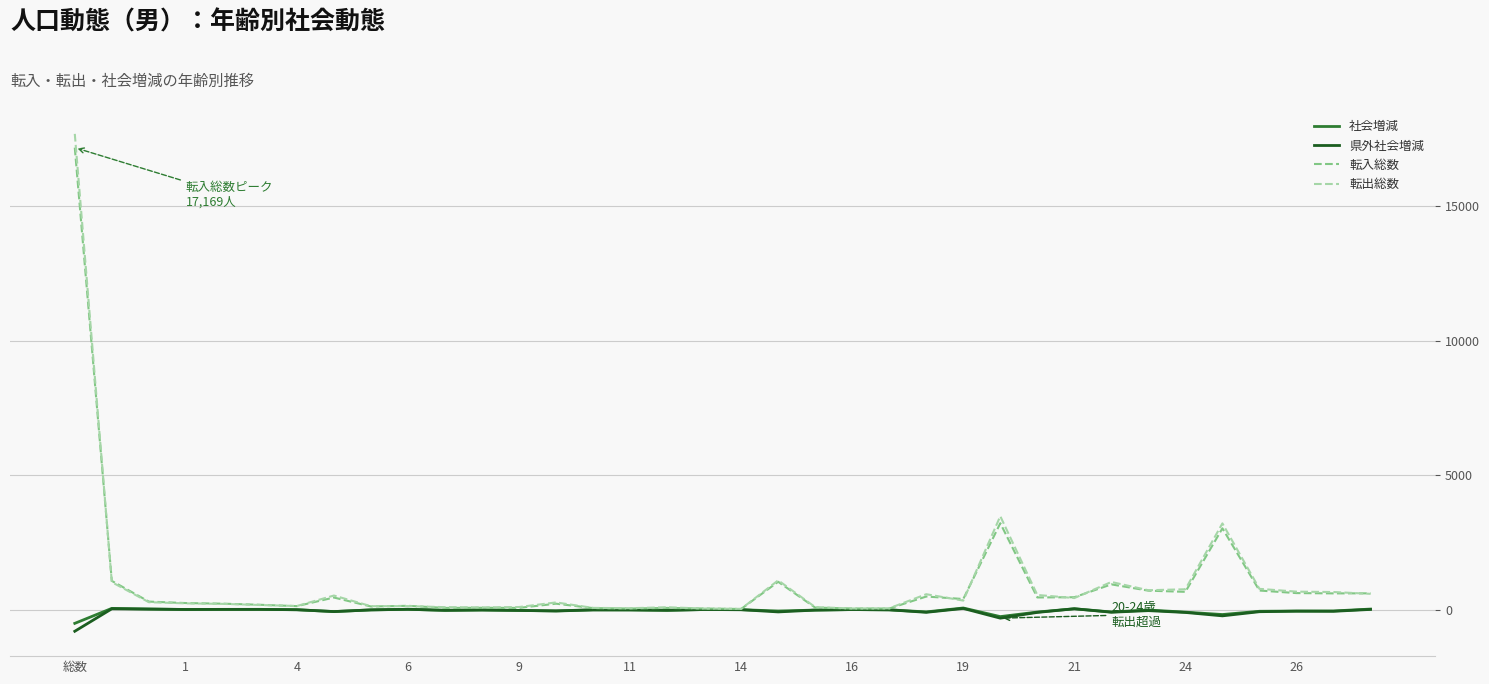

Which series has the widest spread of values?

転出総数